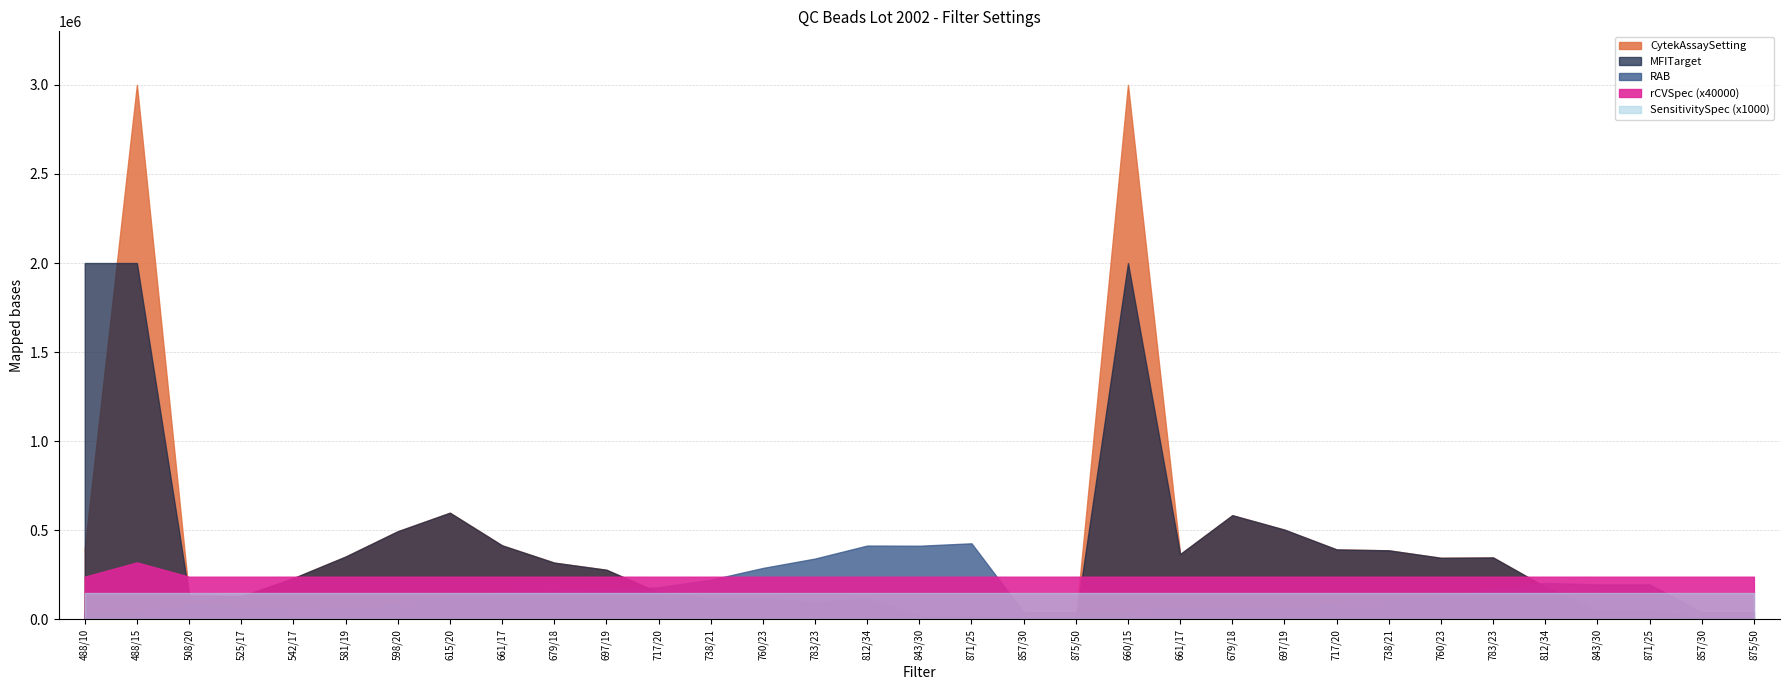

Where is CytekAssaySetting nearest to the value 1500500?

615/20